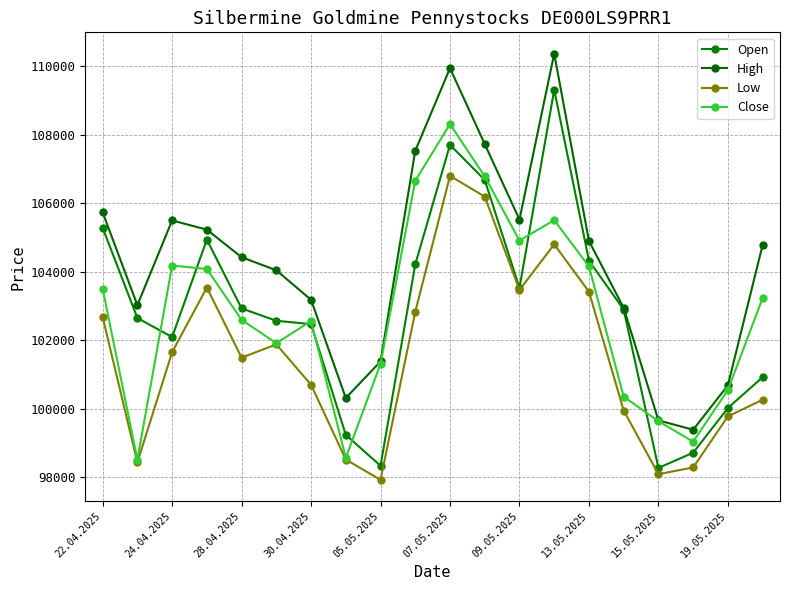

How many lines are shown in the chart?

4